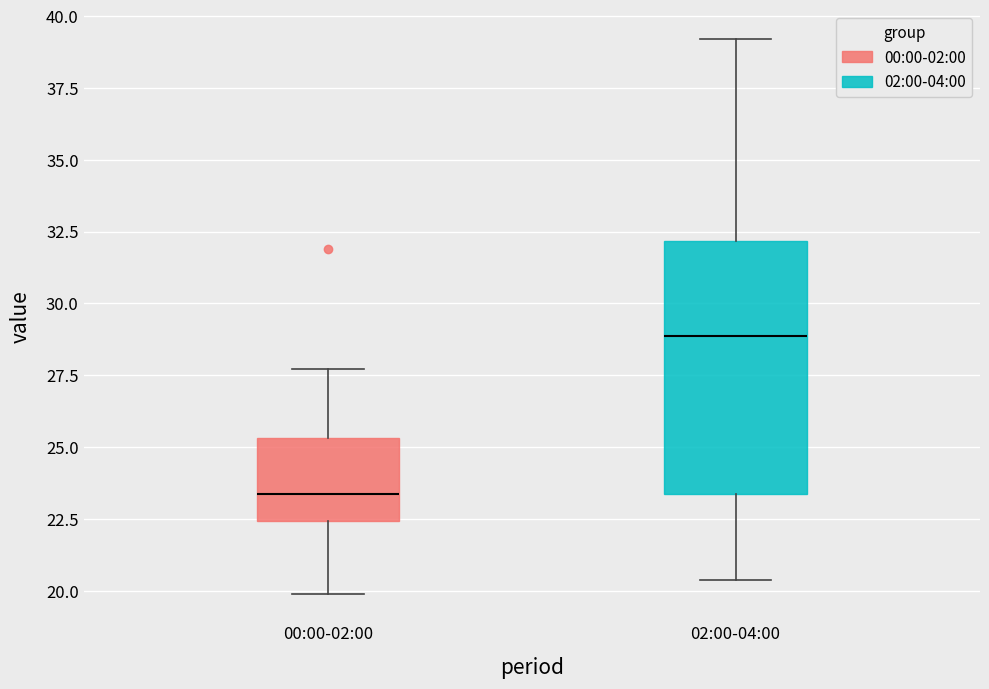

Reading left to right, read every box against the y-axis: the position of its median line, the range the box covers, and the ends of its whiskers. The values are not printed on the chart, so give them approximately, as read against the axis.

00:00-02:00: median 23.5, box 22.5 to 25.5, whiskers 20.0 to 27.5
02:00-04:00: median 29.0, box 23.5 to 32.0, whiskers 20.5 to 39.0